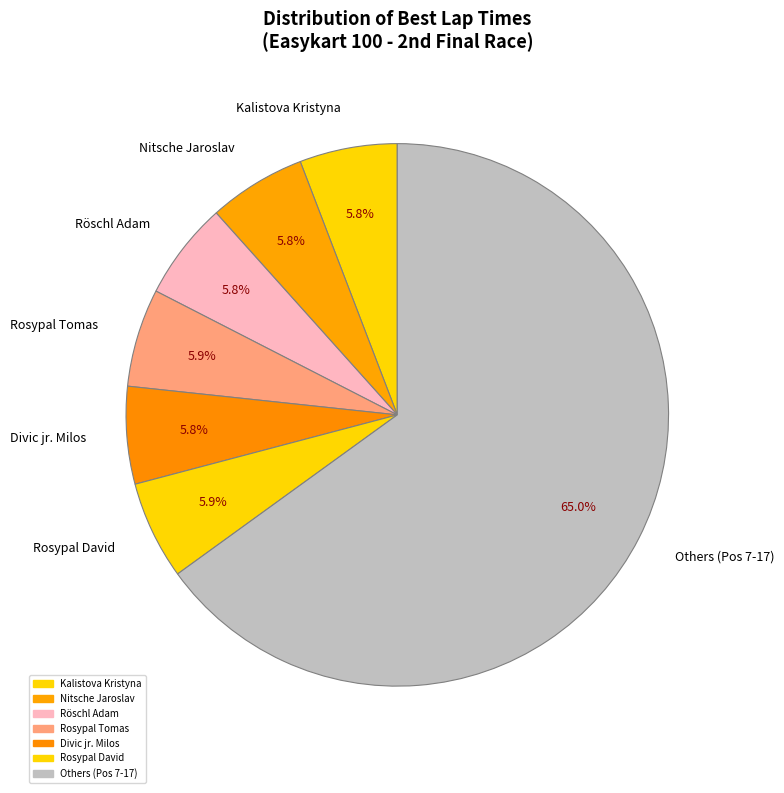

Count the number of slices in the pie.

7